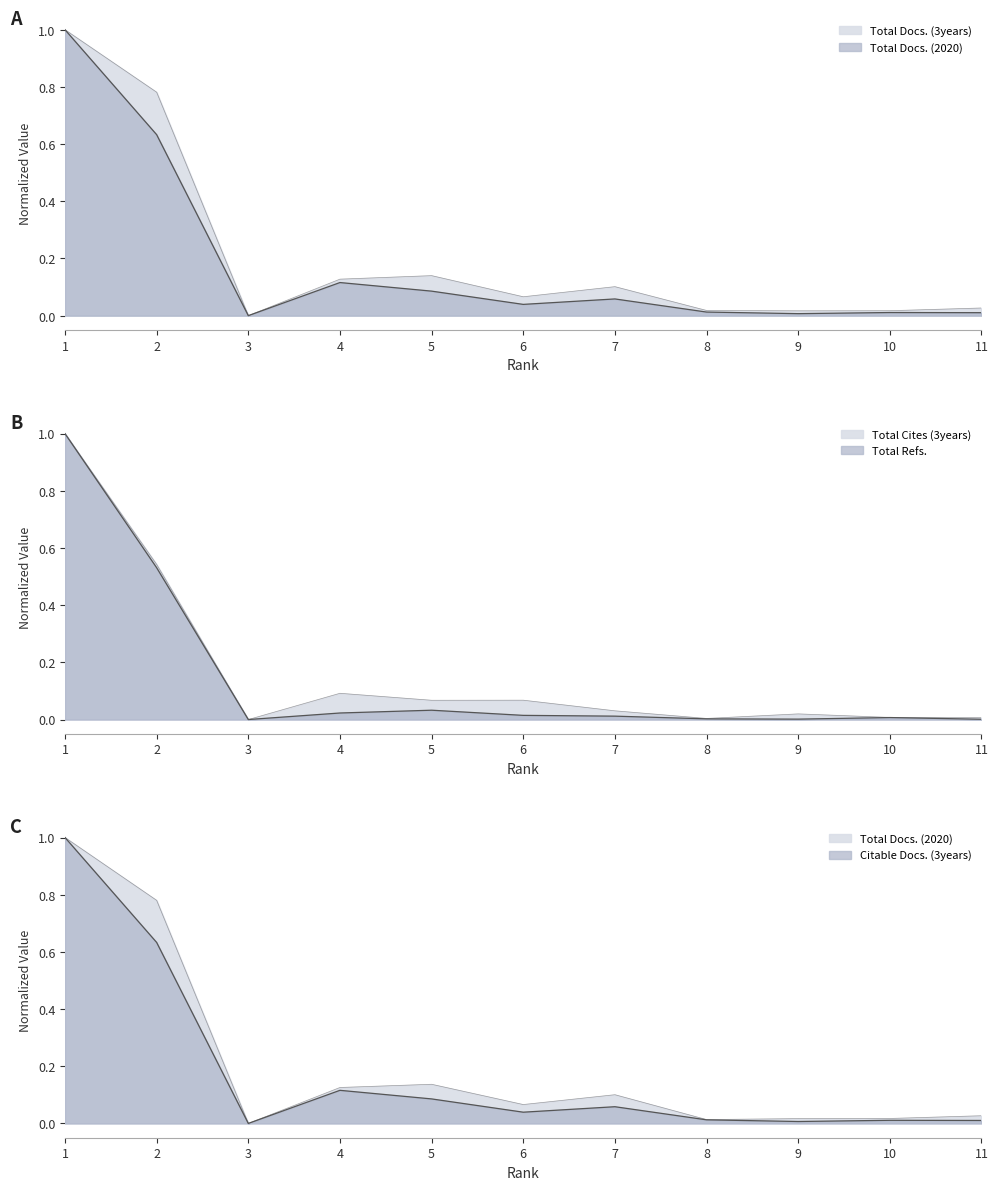

Which has a higher value, 10 or 3?

10